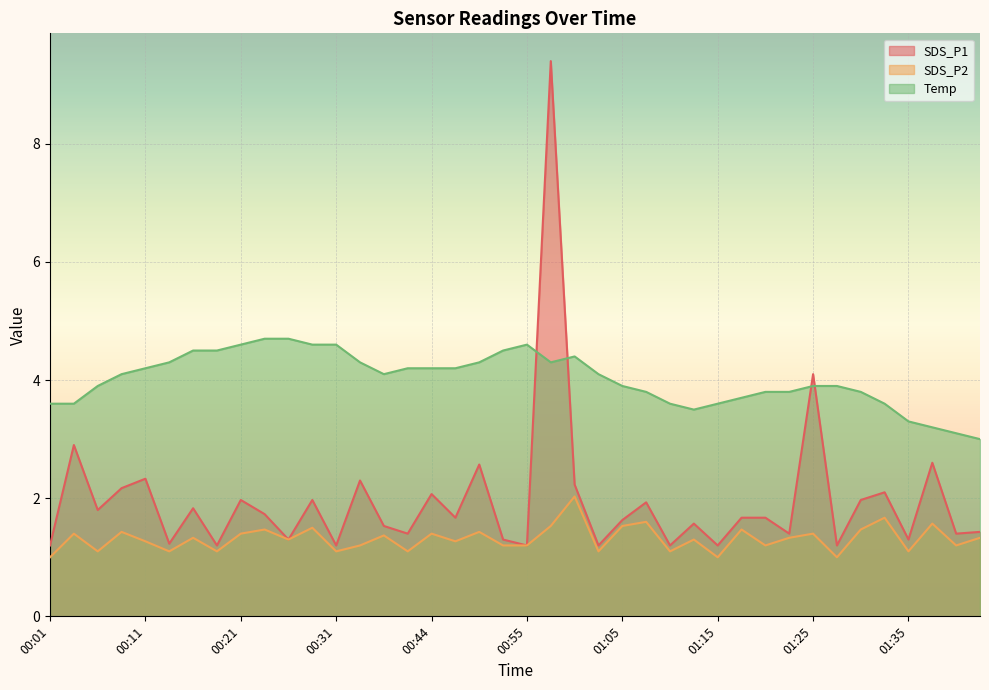

At which category is the sum across all series the highest?

00:57